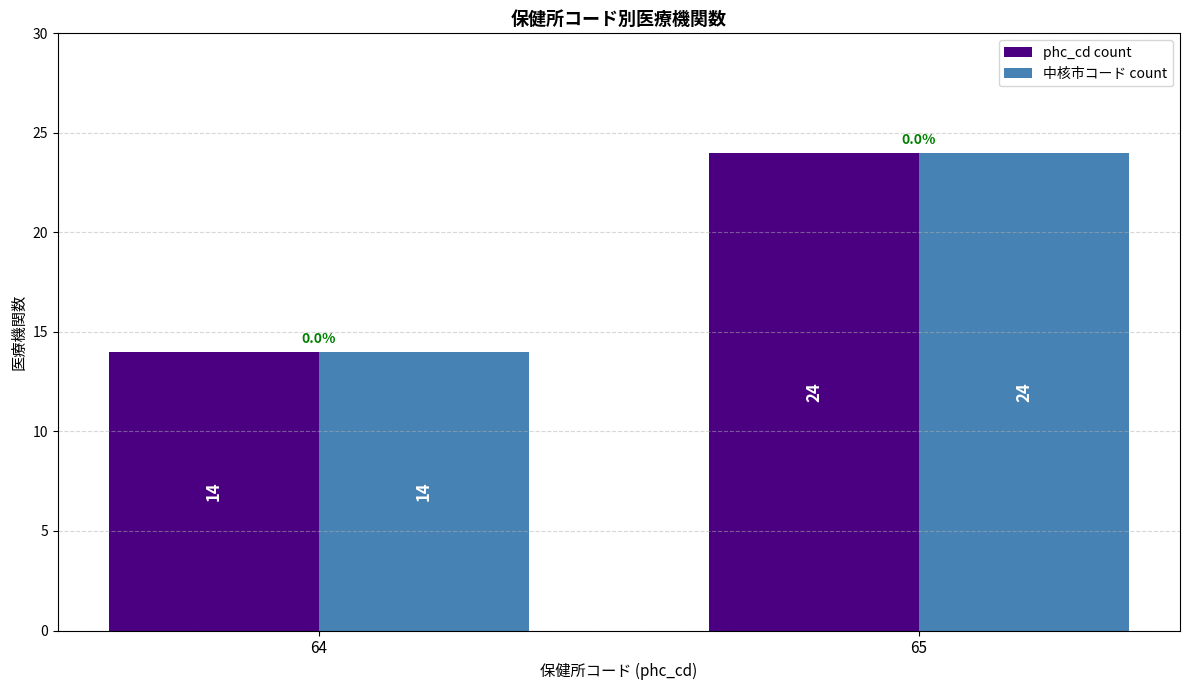

Reading left to right, list all the values displayed in this chart.

phc_cd count: 64=14	65=24
中核市コード count: 64=14	65=24